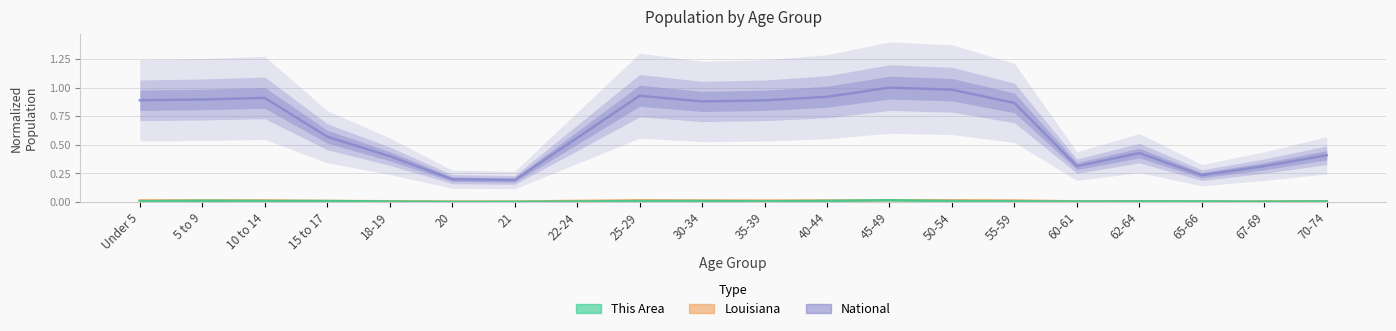

Which series has the largest total across all categories?

National